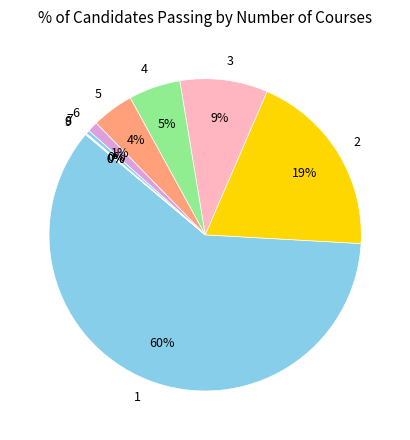

Do 3 and 5 together represent more than half of the pie?

No